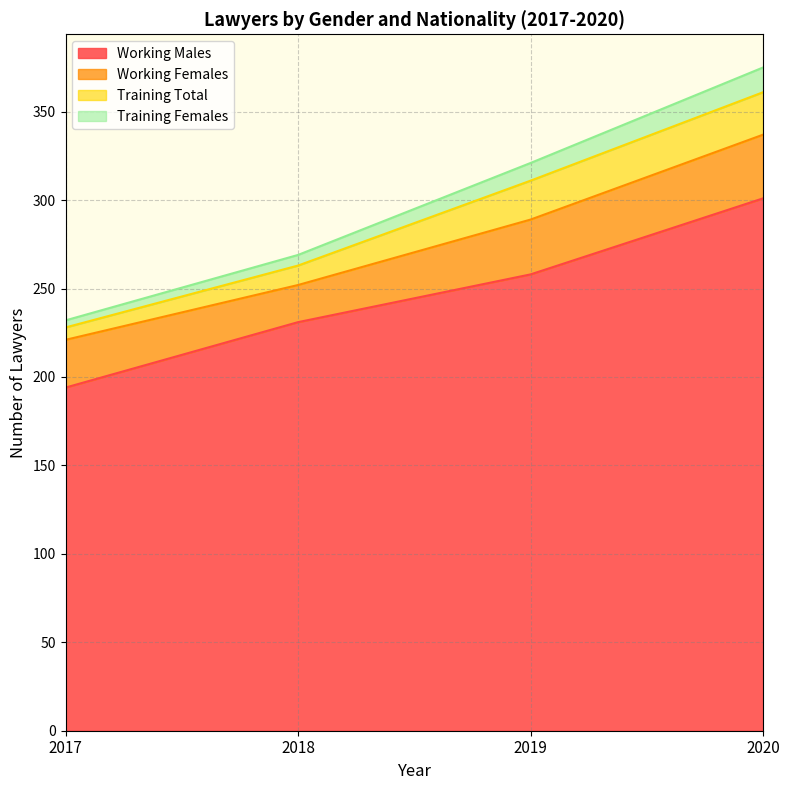

List the labels in order of Working Males value, smallest first.

2017, 2018, 2019, 2020